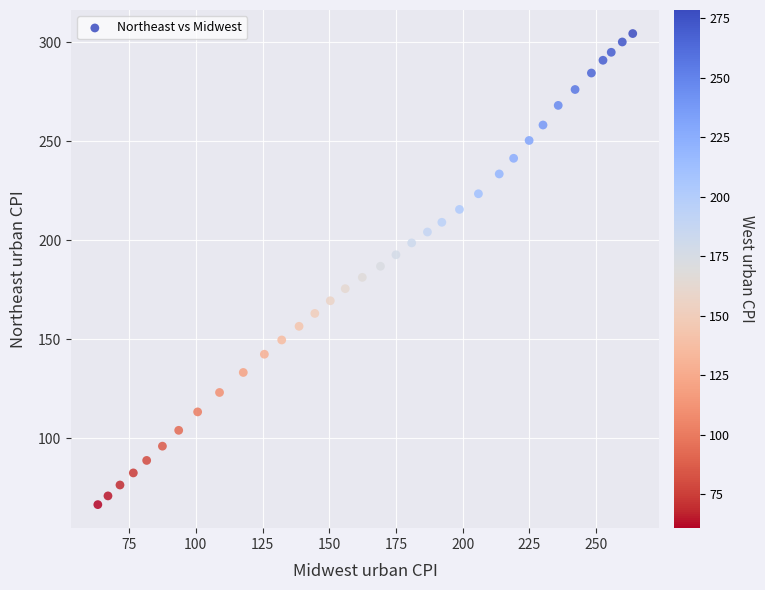

What is the range of X values (max minus min)?

200.4